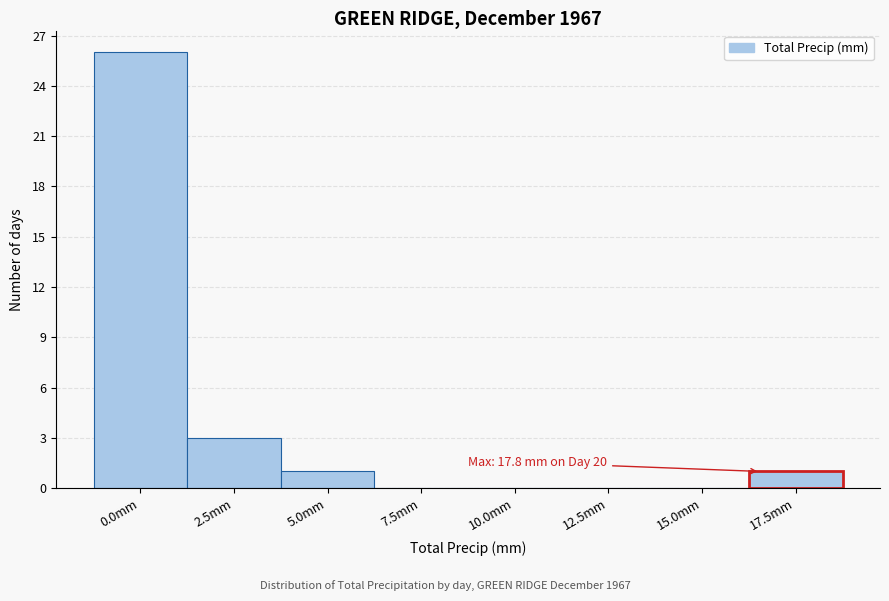

Reading right to left, list all the values displayed in this chart.

17.5mm=1	15.0mm=0	12.5mm=0	10.0mm=0	7.5mm=0	5.0mm=1	2.5mm=3	0.0mm=26